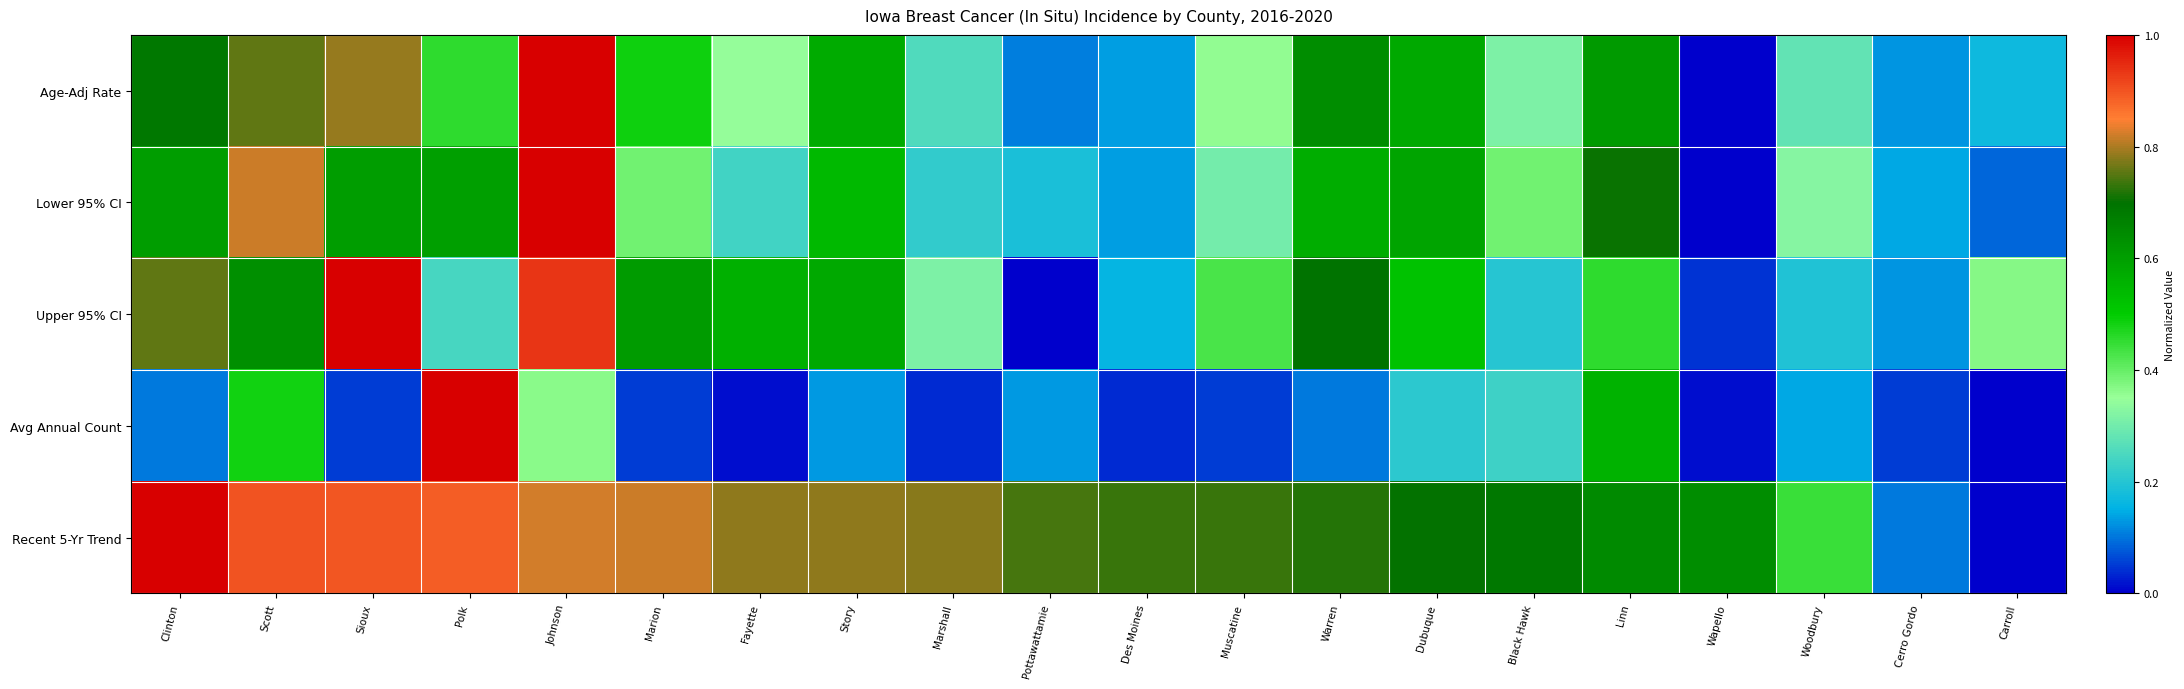

Which series has the largest range (max minus min)?

Age-Adj Rate